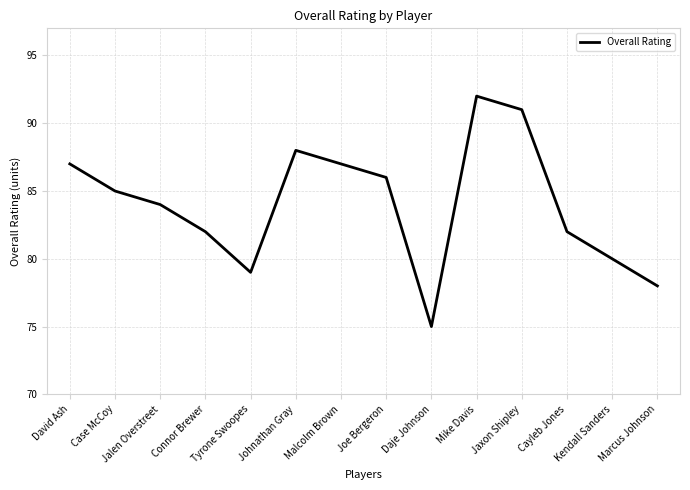

What is the difference between the maximum and minimum values?

17